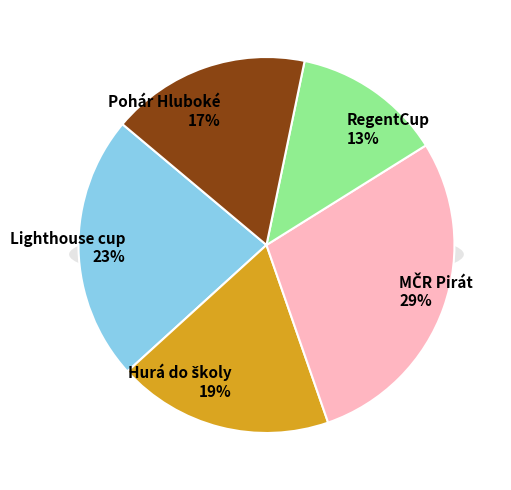

Count the number of slices in the pie.

5